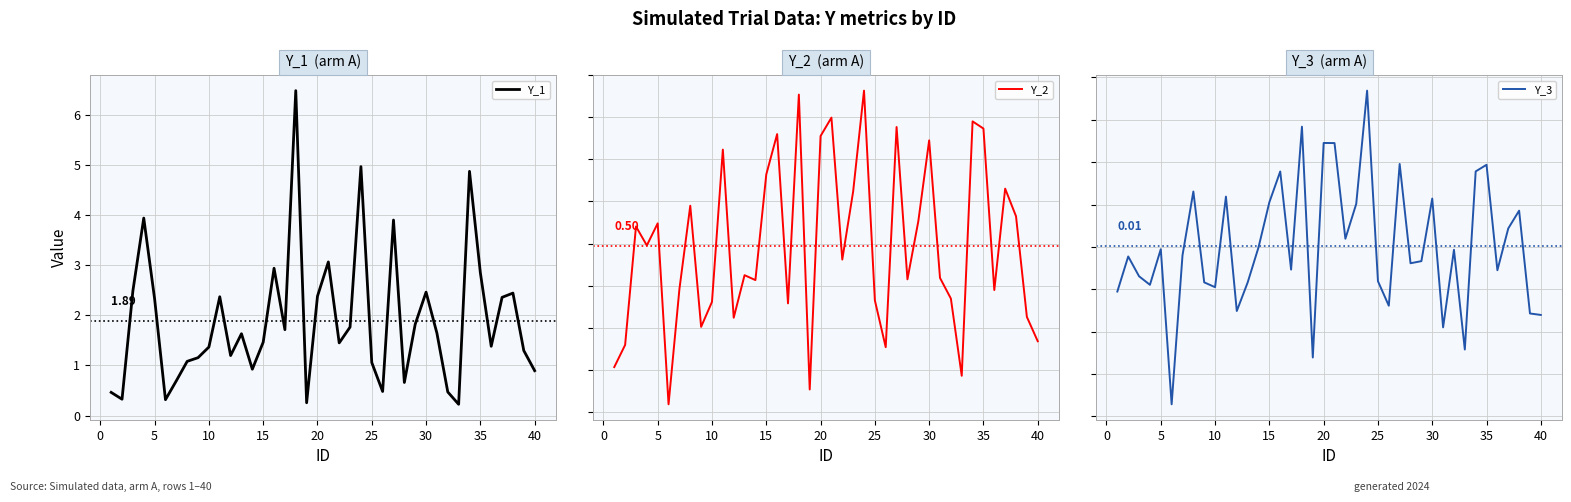

What is the sum of all Y_2 values?

19.8